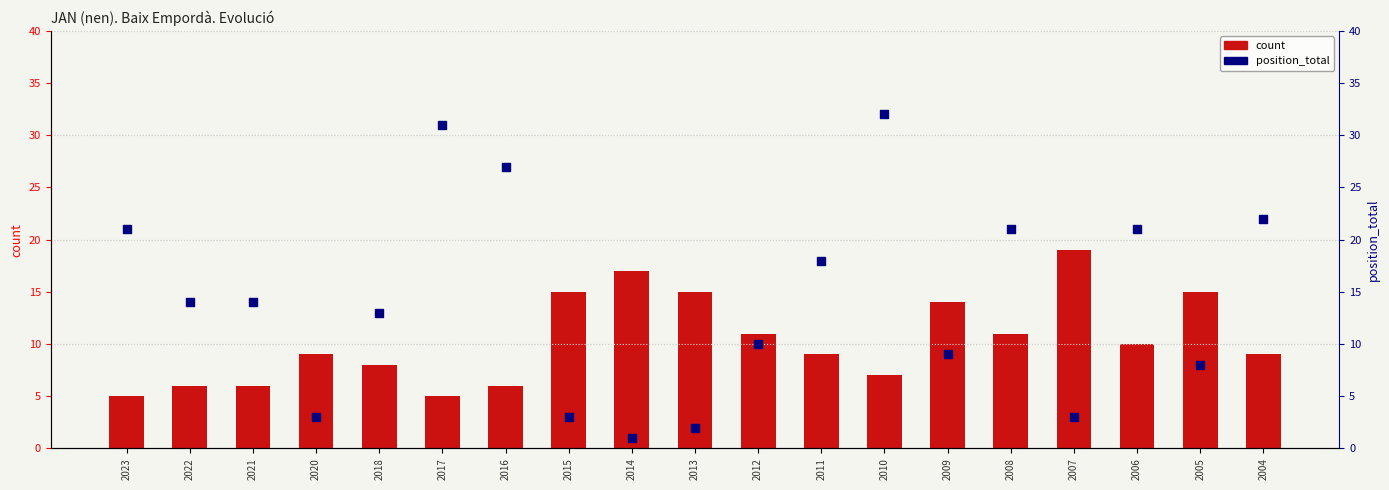

Which series reaches the minimum Y coordinate?

position_total